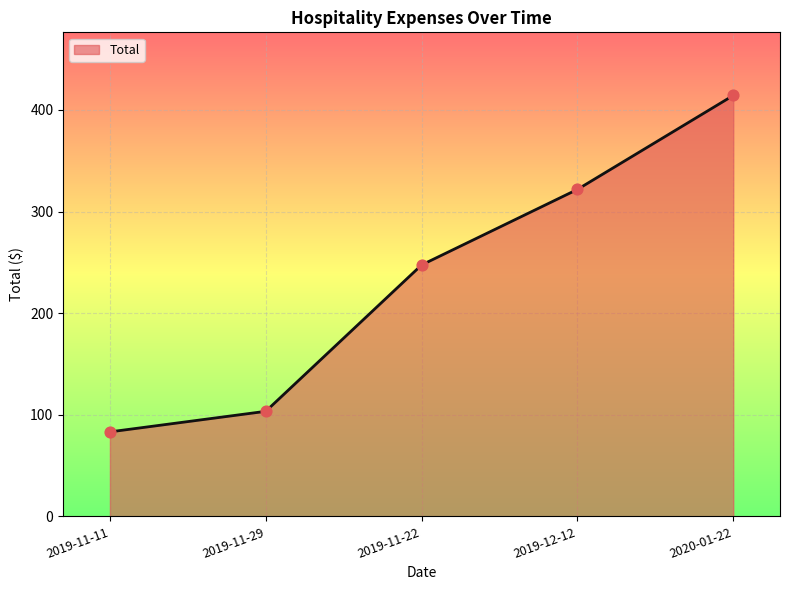

What is the change in value from 2019-11-11 to 2020-01-22?

+331.1